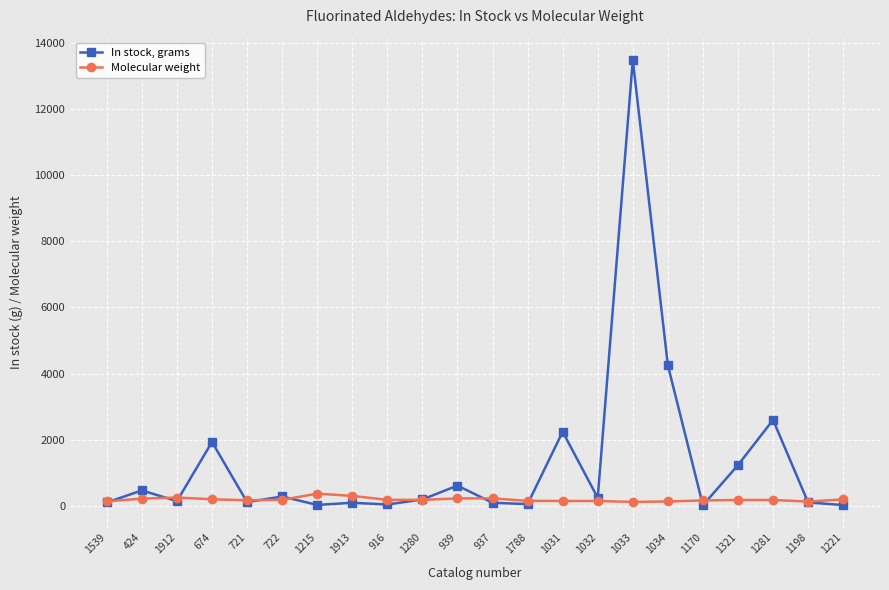

Is it true that In stock, grams equals 140.0 at 1912?

True